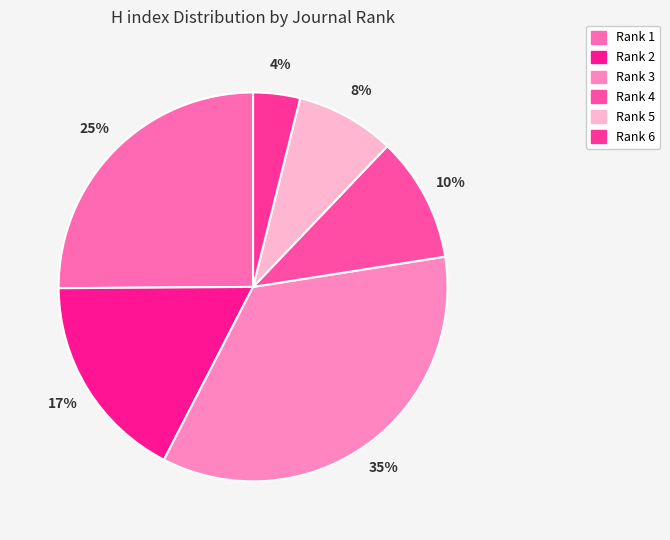

What is the largest slice in the pie chart?

Rank 3